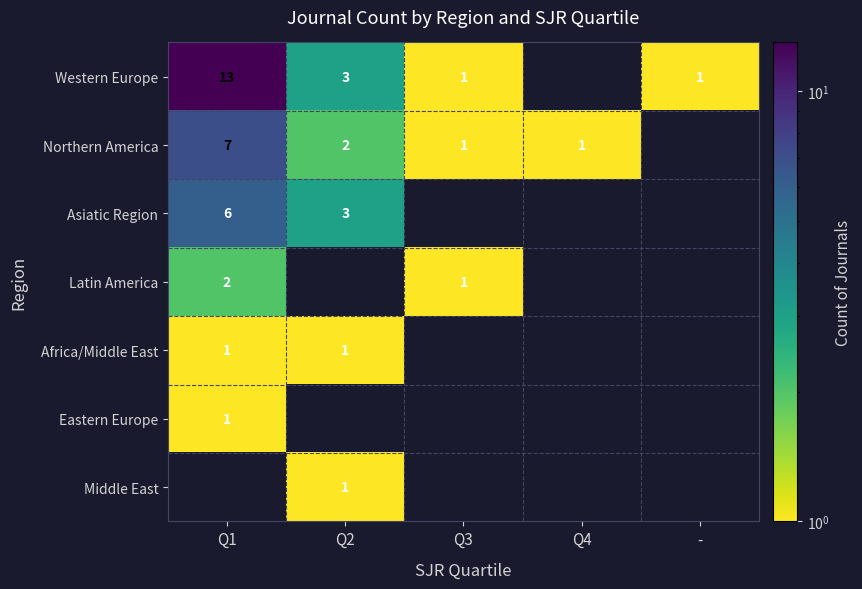

Is it true that Northern America equals 1 at Q4?

True